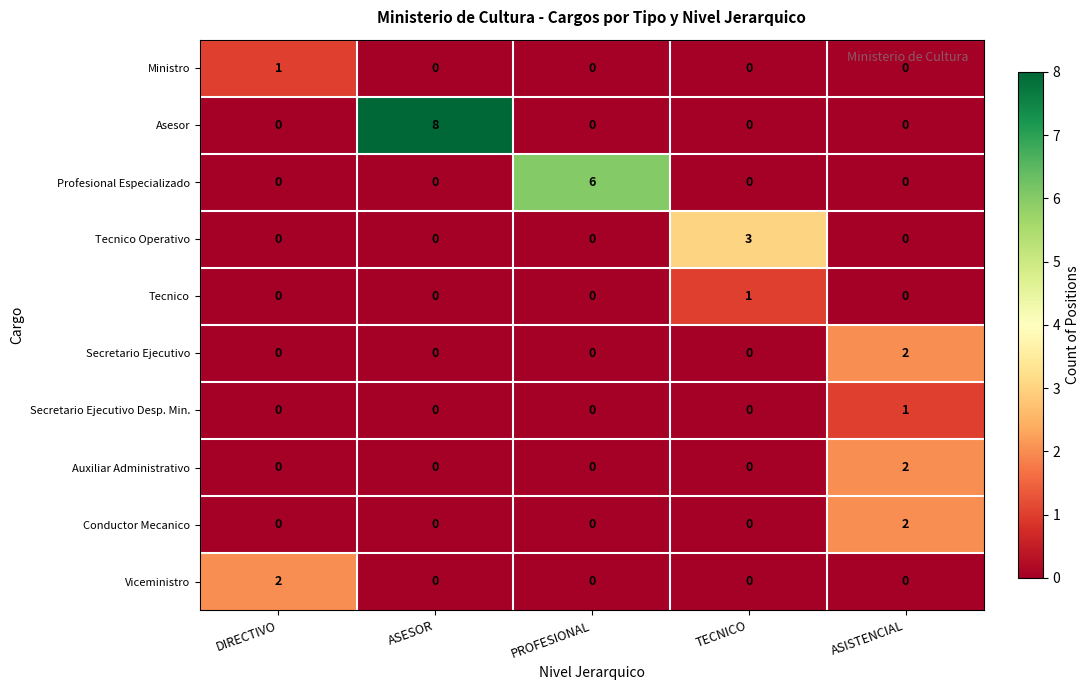

Which category has the highest value across all series?

ASESOR